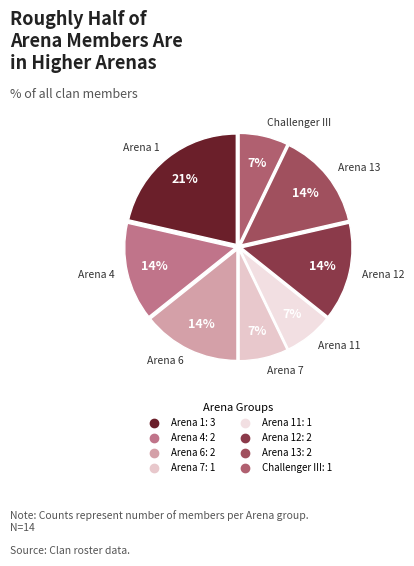

To the nearest percent, what is the average slice percentage?

12%